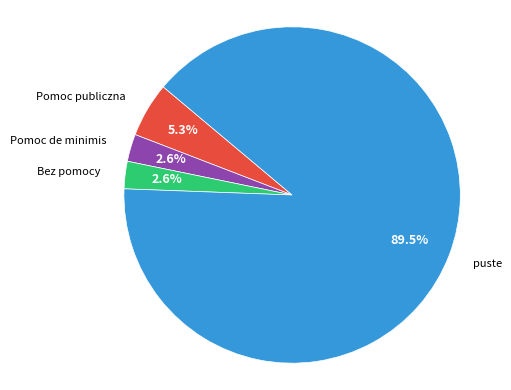

Is there a majority slice in this chart?

Yes